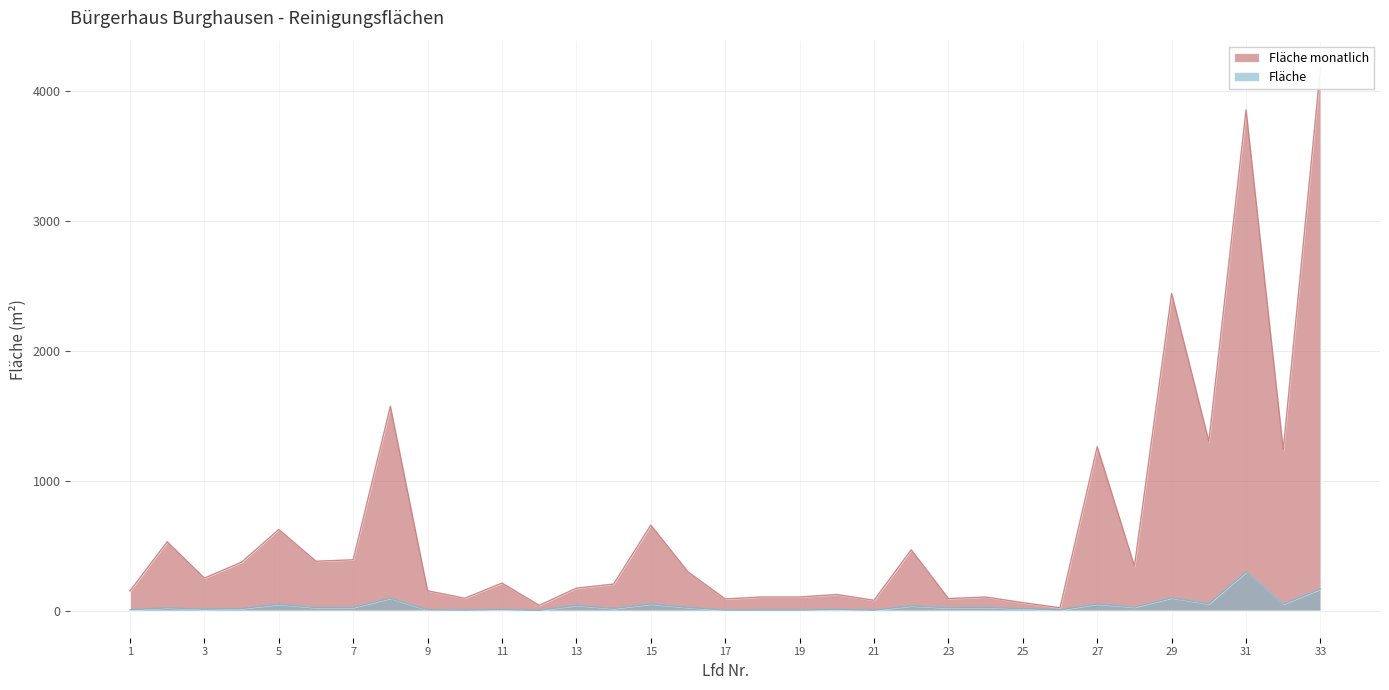

True or false: Fläche monatlich and Fläche cross at least once.

False